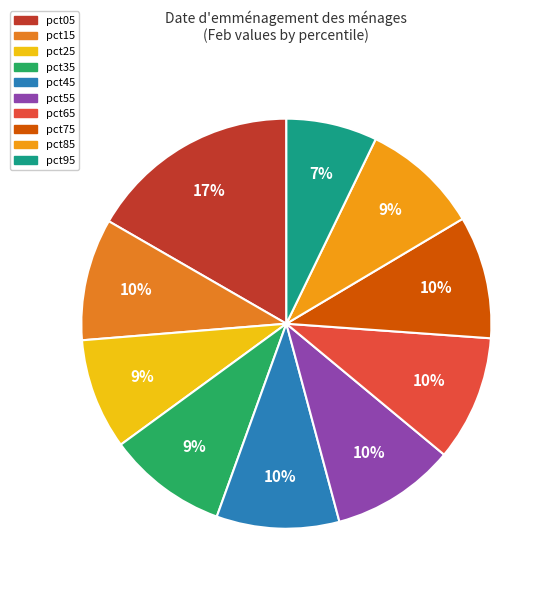

Count the number of slices in the pie.

10